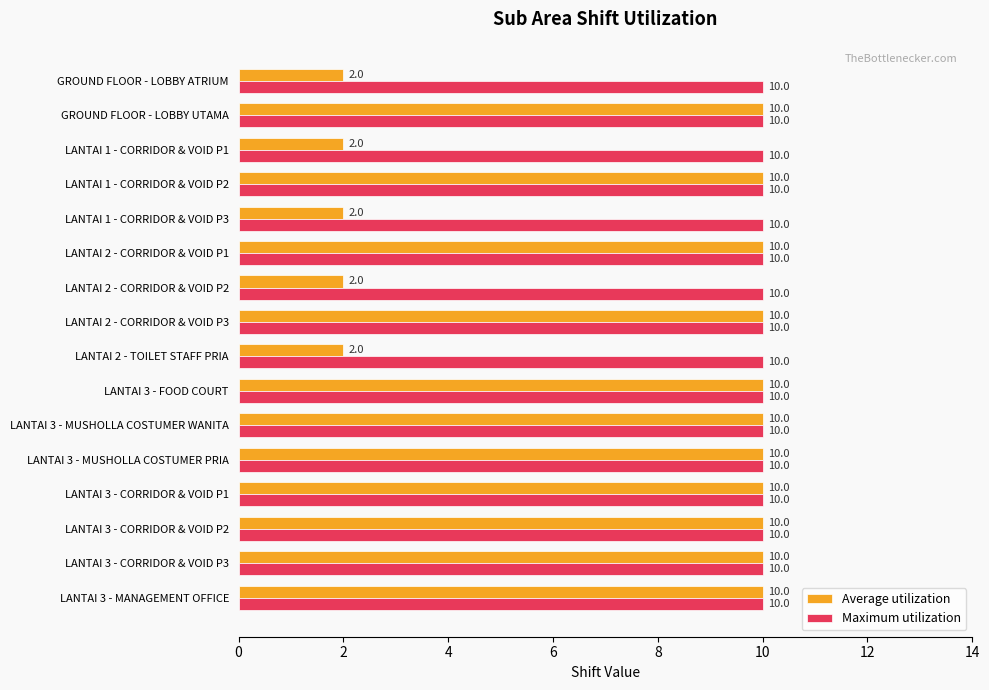

What is the difference between the maximum and minimum values in the Average utilization series?

8